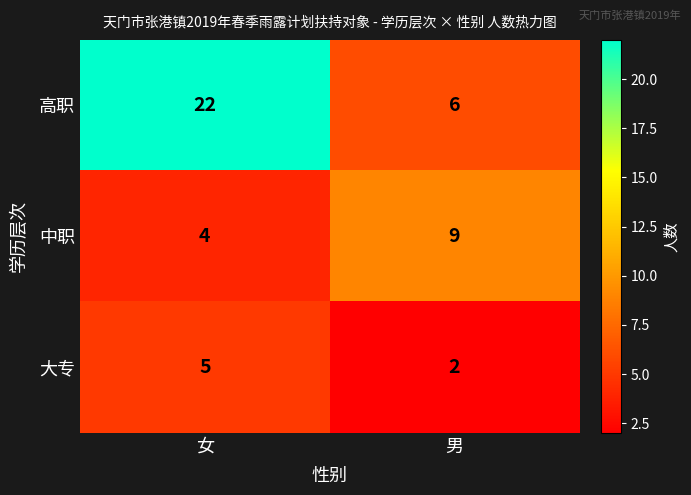

List the series in order of their overall mean, highest first.

高职, 中职, 大专